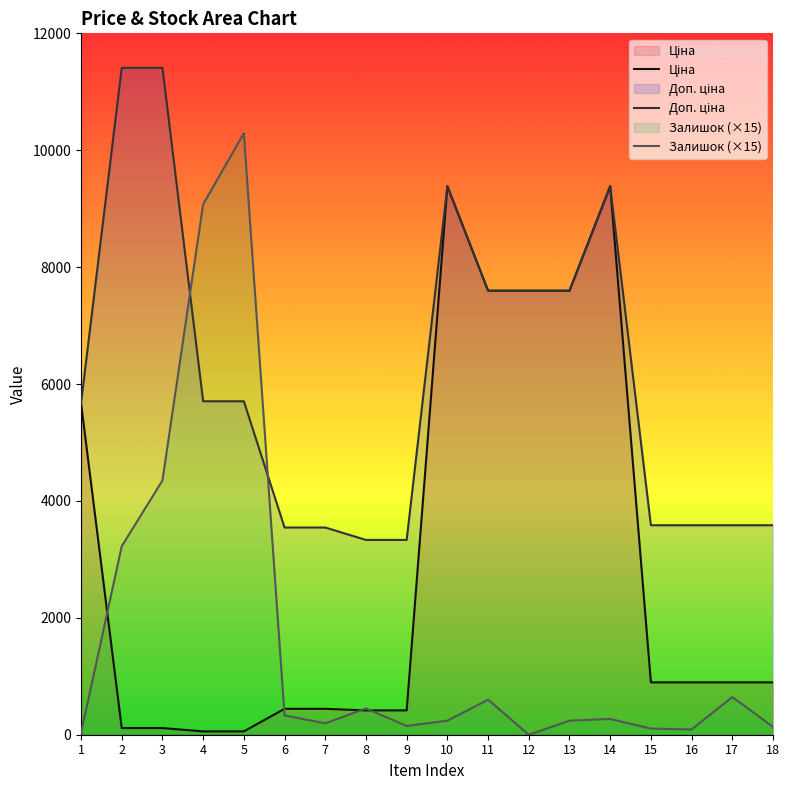

Between 16 and 15, which is larger?

16